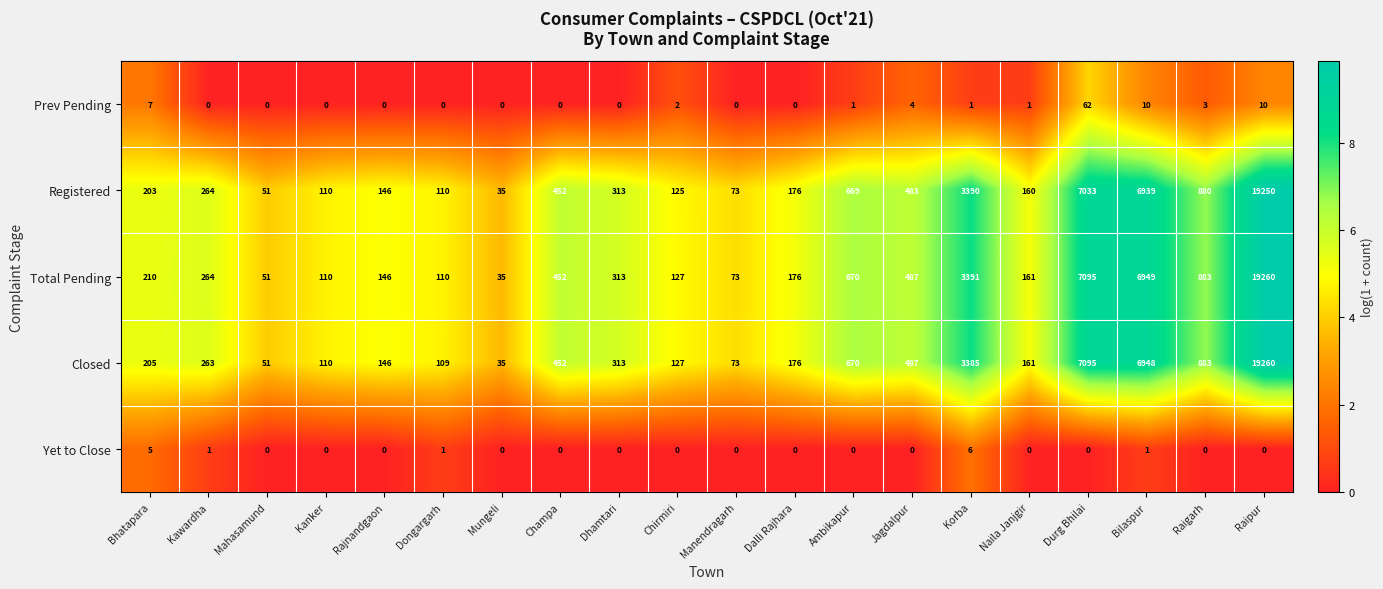

How many categories are shown in the chart?

20